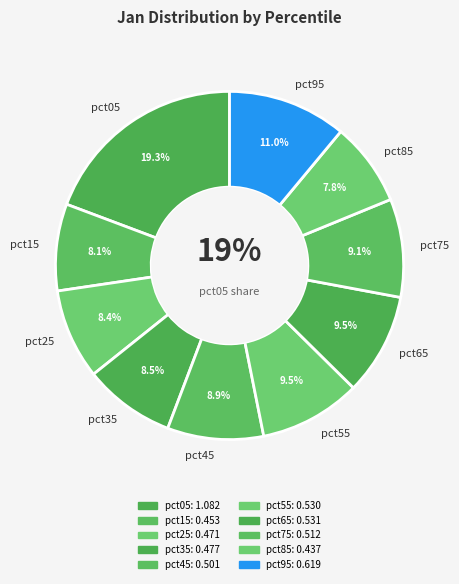

Do pct55 and pct25 together represent more than half of the pie?

No